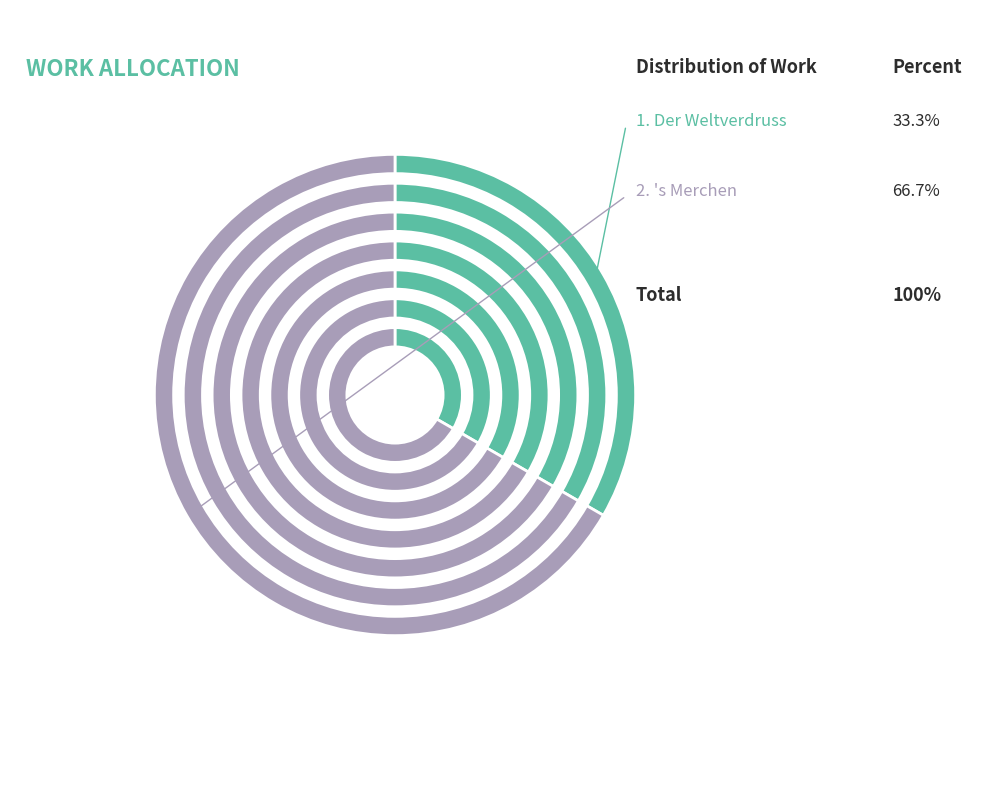

Which slice is the smallest?

Der Weltverdruss